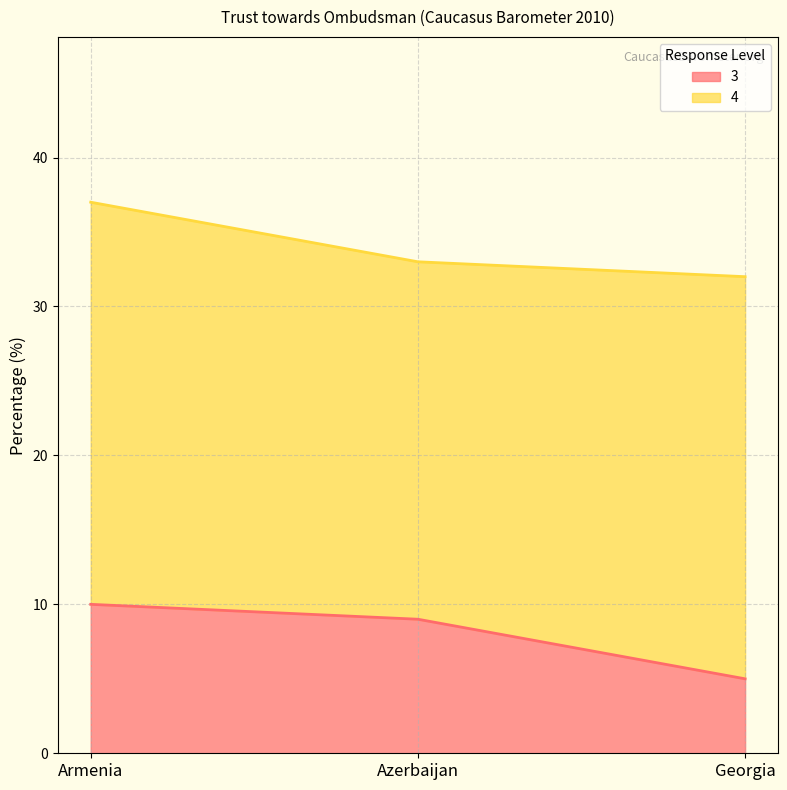

Is it true that the value at Azerbaijan is 16?

False